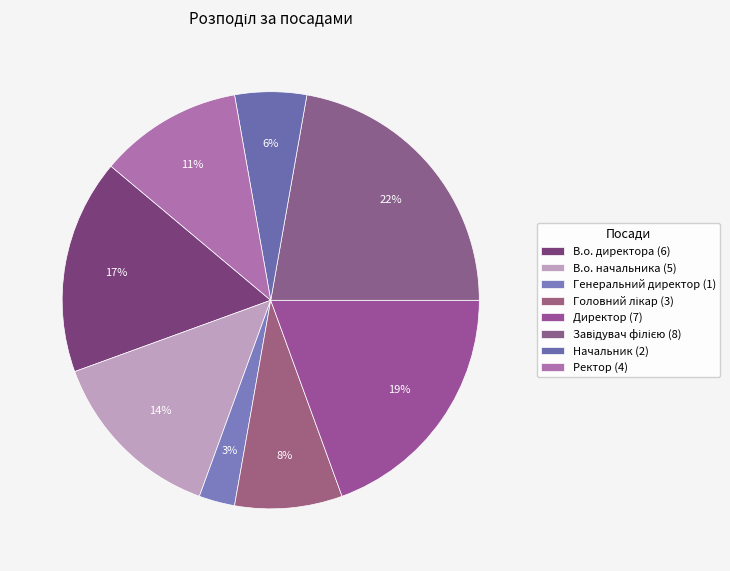

Count the number of slices in the pie.

8